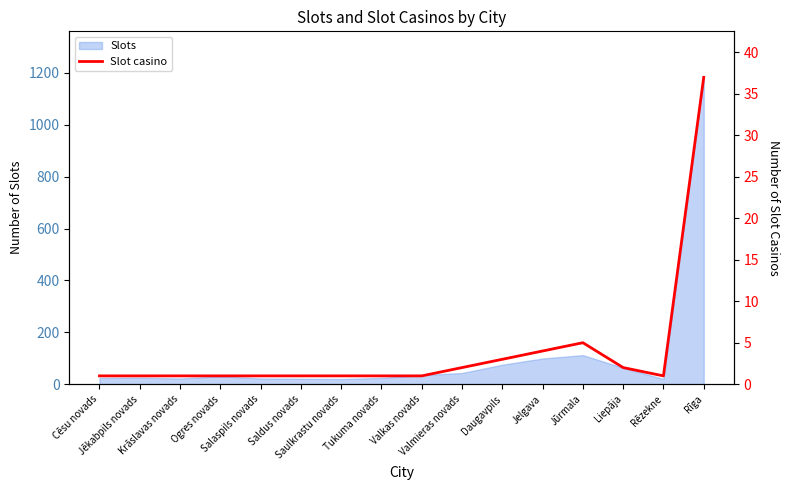

True or false: the data shows 1 at Liepāja.

False